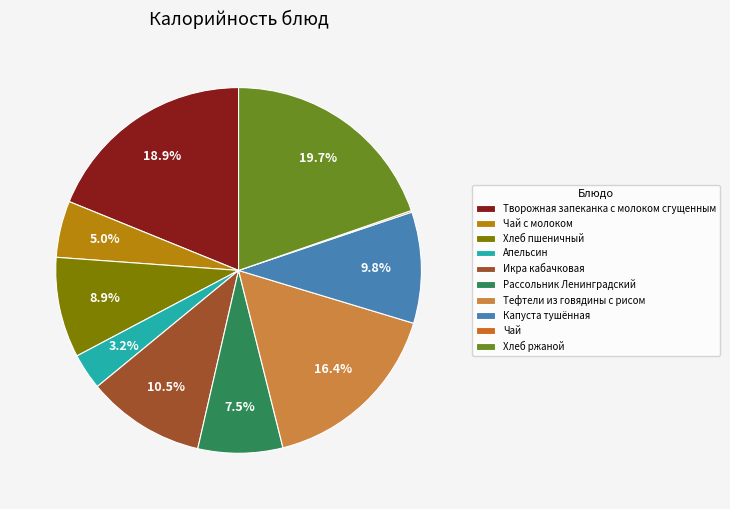

To the nearest percent, what is the difference between the Тефтели из говядины с рисом and Творожная запеканка с молоком сгущенным slice percentages?

2%